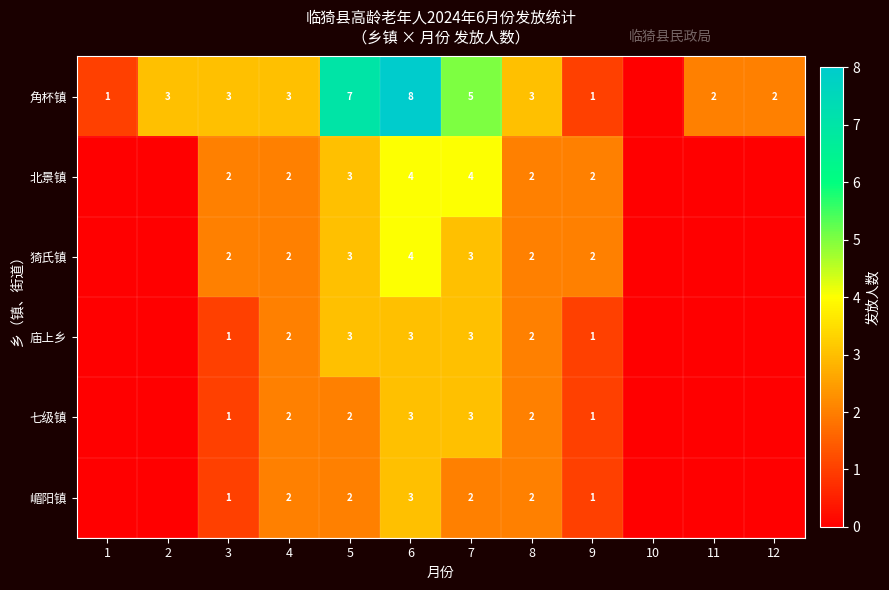

Which category has the highest value across all series?

6